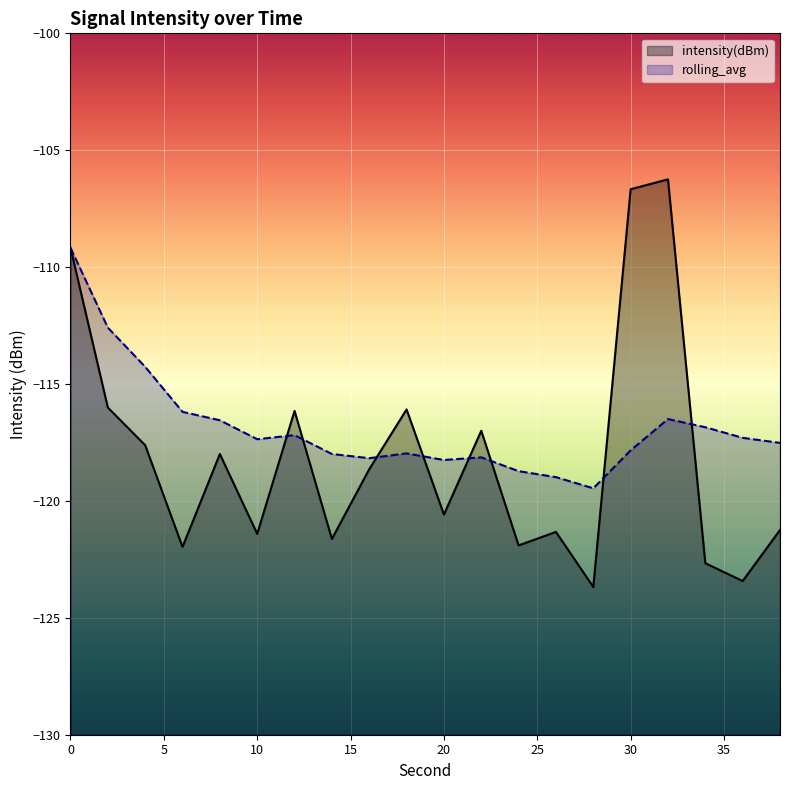

The value of rolling_avg at 36 is -117.3. True or false?

True